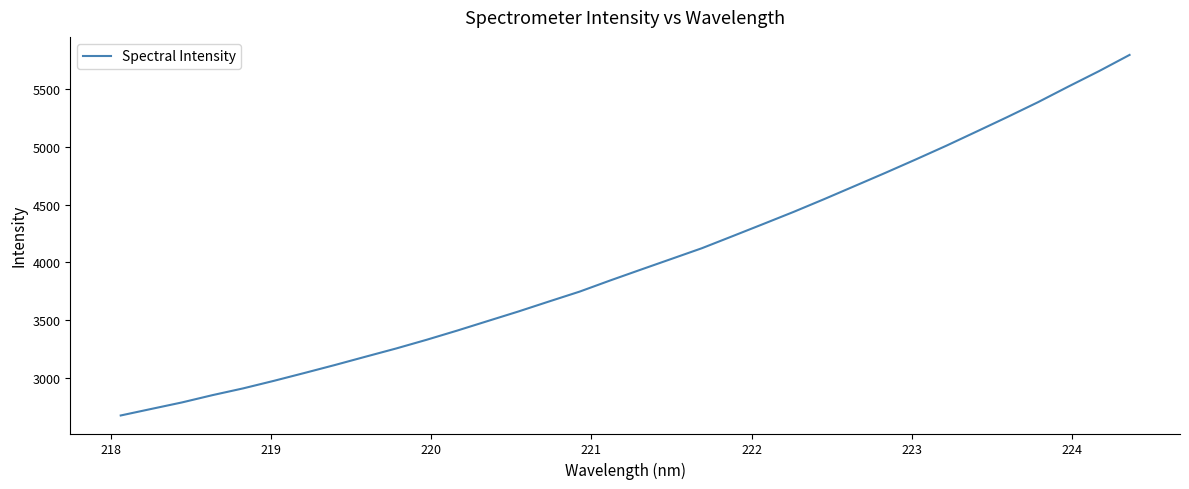

What is the maximum value shown in the chart?

5793.7